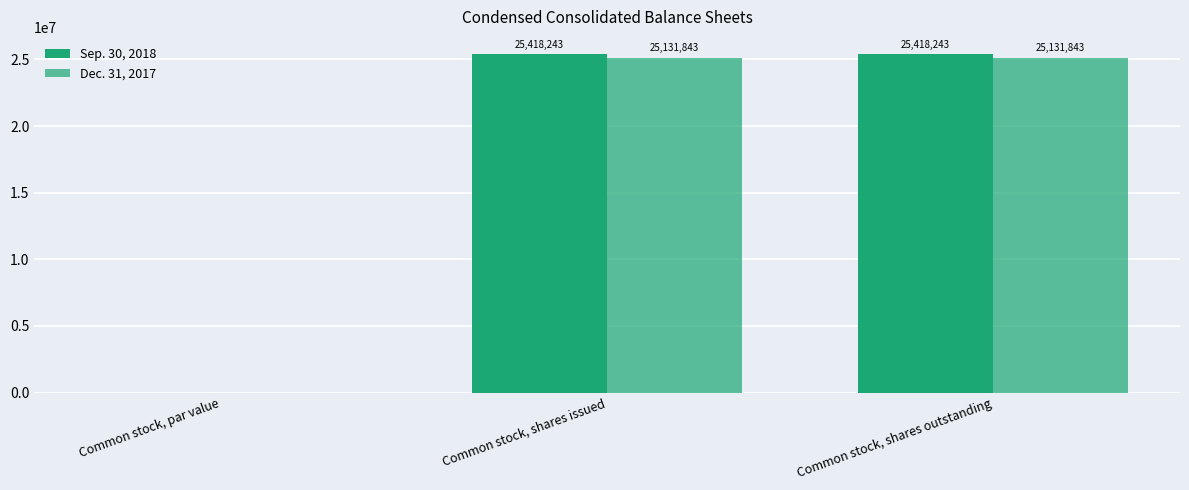

Are the bars grouped side by side (vs. stacked)?

Yes